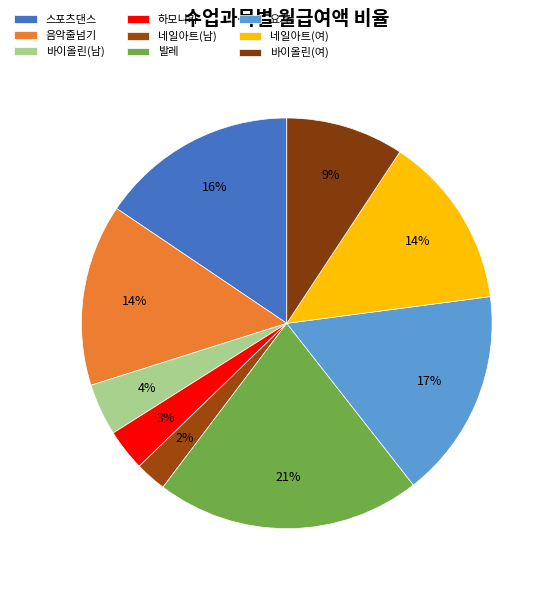

How many slices are in this pie chart?

9